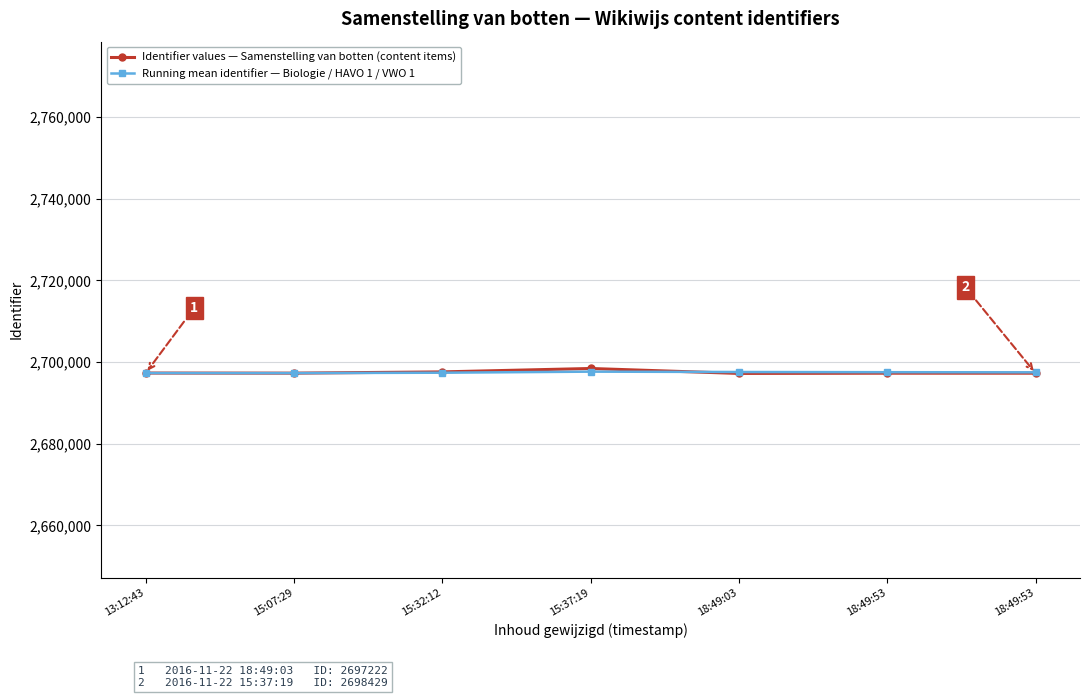

What is the sum of all Running mean identifier — Biologie / HAVO 1 / VWO 1 values?

18882243